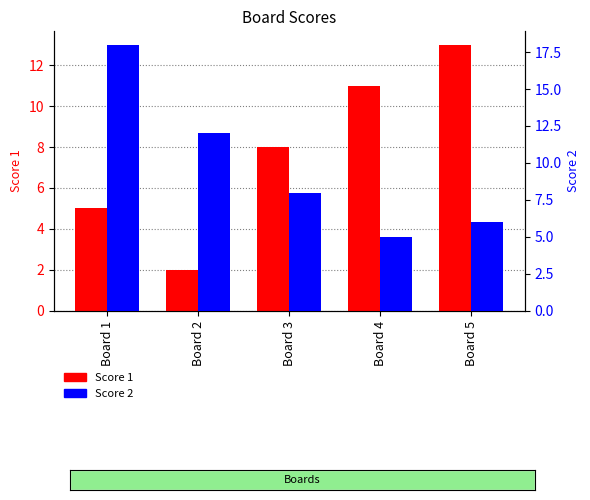

What is the value of the Score 2 bar at the 1st from the left?

18